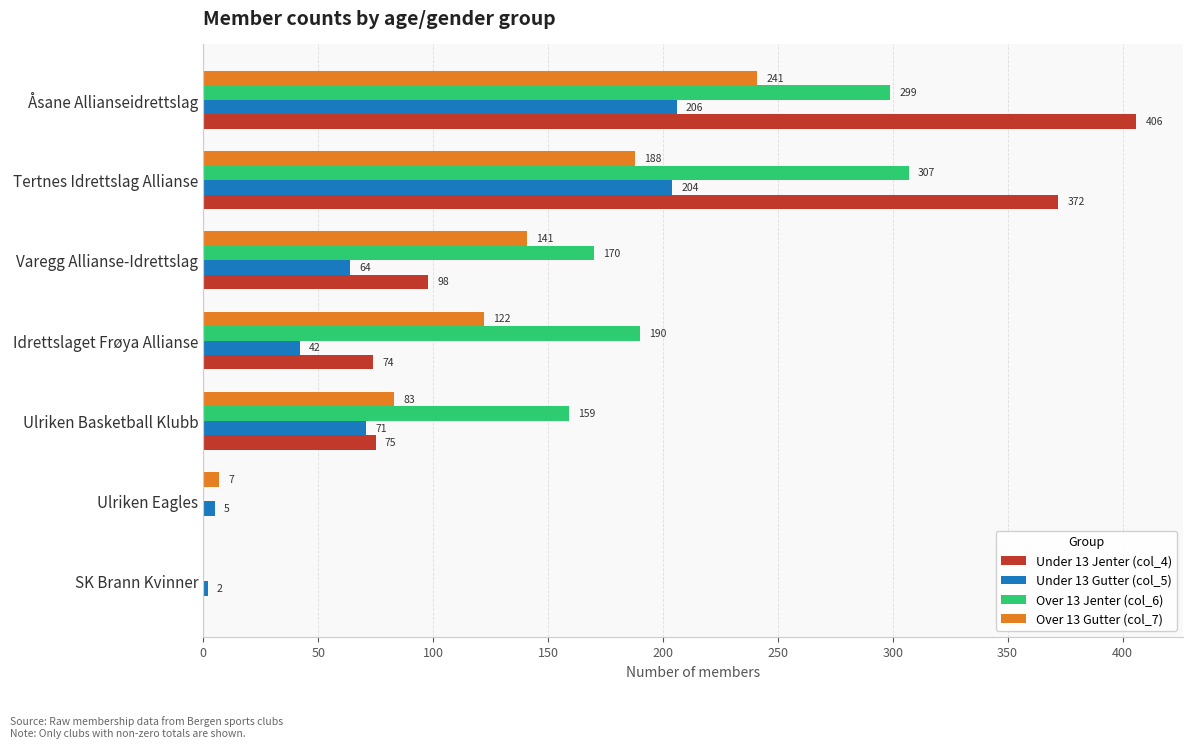

Which series has the largest total across all categories?

Over 13 Jenter (col_6)